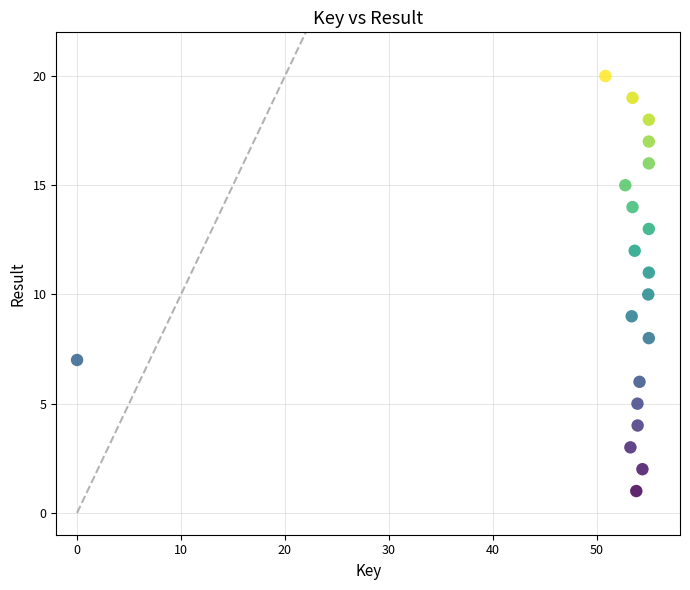

What is the range of Y values (max minus min)?

19